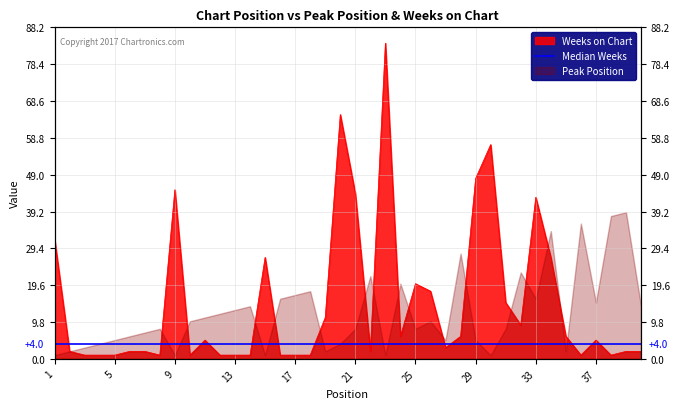

What value does the data have at 40?

2